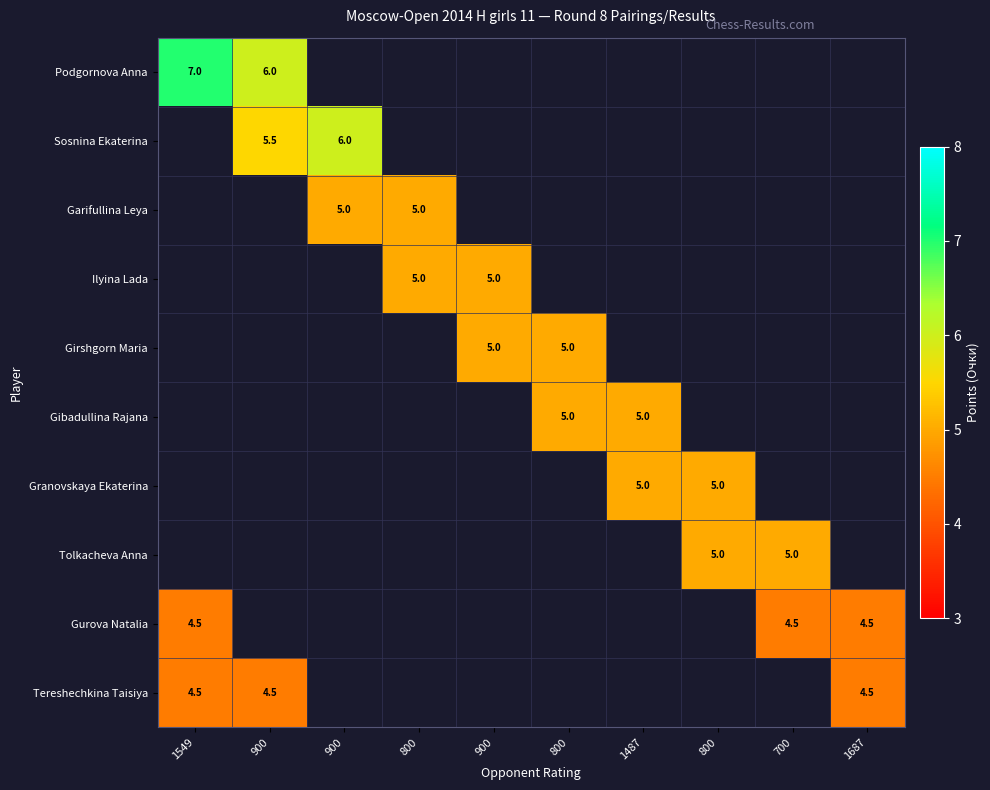

How many values in Garifullina Leya are above zero?

2